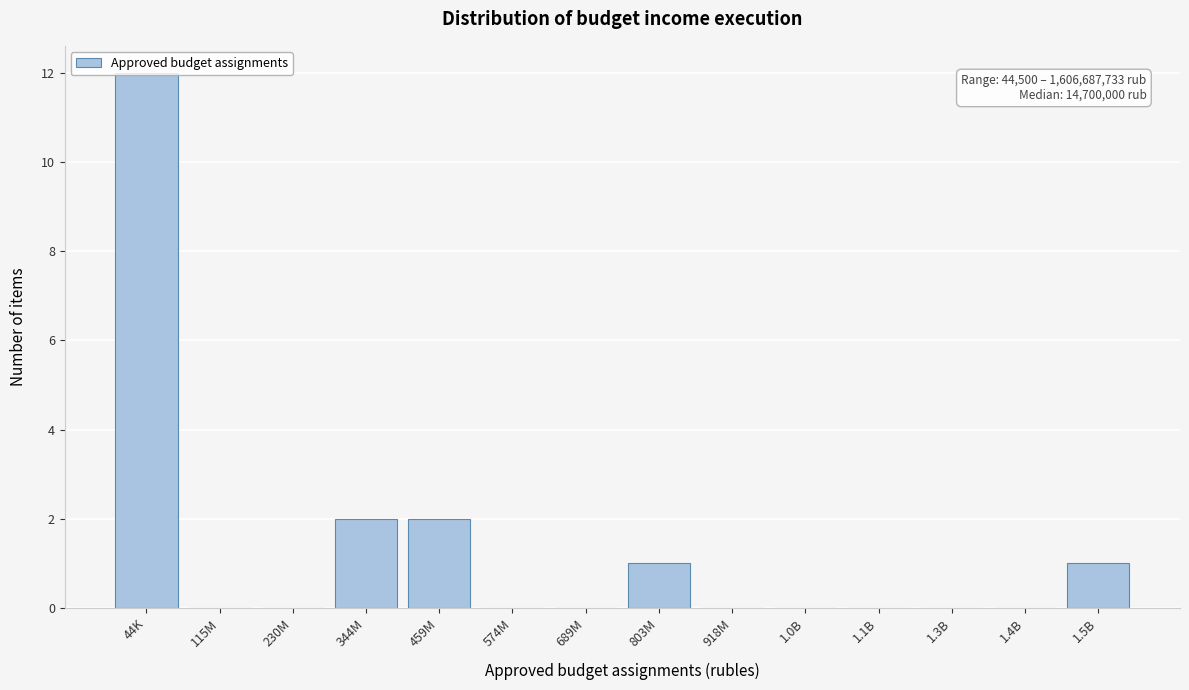

Is it true that the value at 1.5B is 1?

True